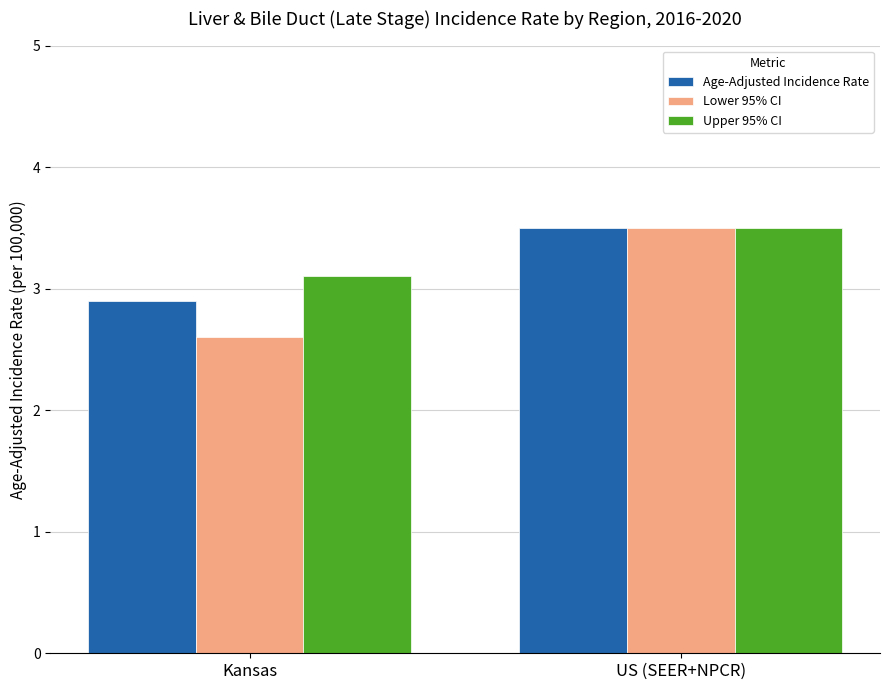

Which series changed the most between Kansas and US (SEER+NPCR)?

Lower 95% CI